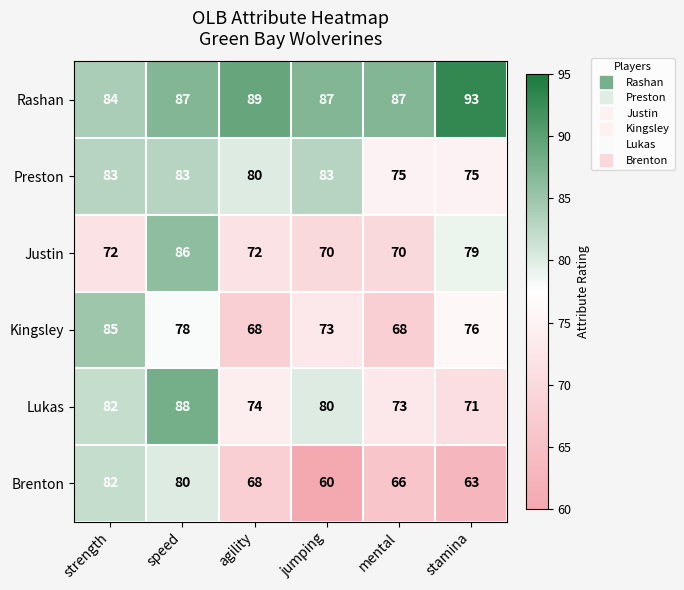

At which label does Brenton reach its peak?

strength